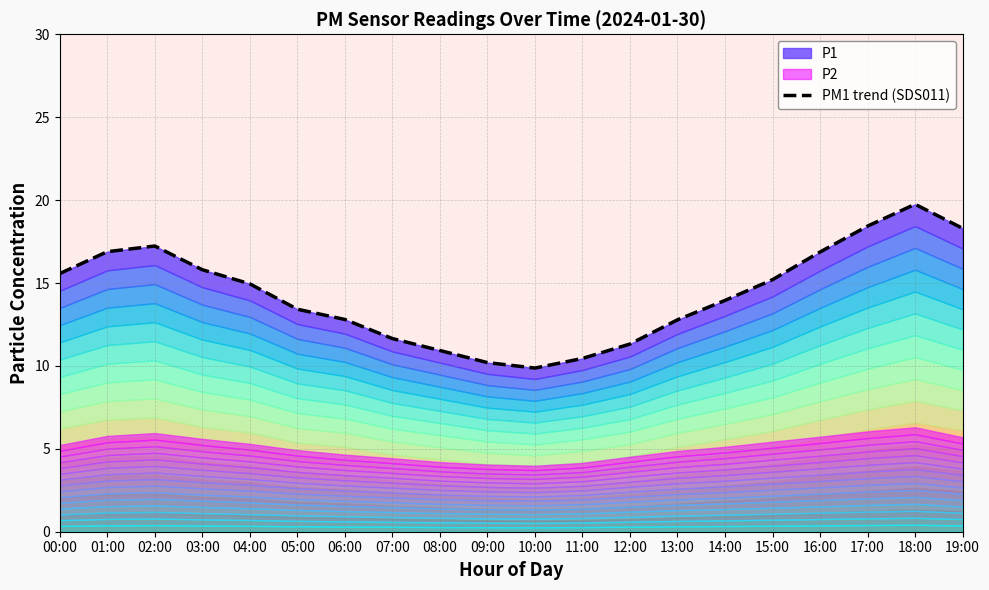

Reading left to right, transcribe all the data shown in this chart.

00:00=15.6	01:00=16.9	02:00=17.2	03:00=15.8	04:00=14.9	05:00=13.4	06:00=12.8	07:00=11.7	08:00=10.9	09:00=10.2	10:00=9.9	11:00=10.4	12:00=11.3	13:00=12.8	14:00=13.9	15:00=15.2	16:00=16.9	17:00=18.4	18:00=19.8	19:00=18.3